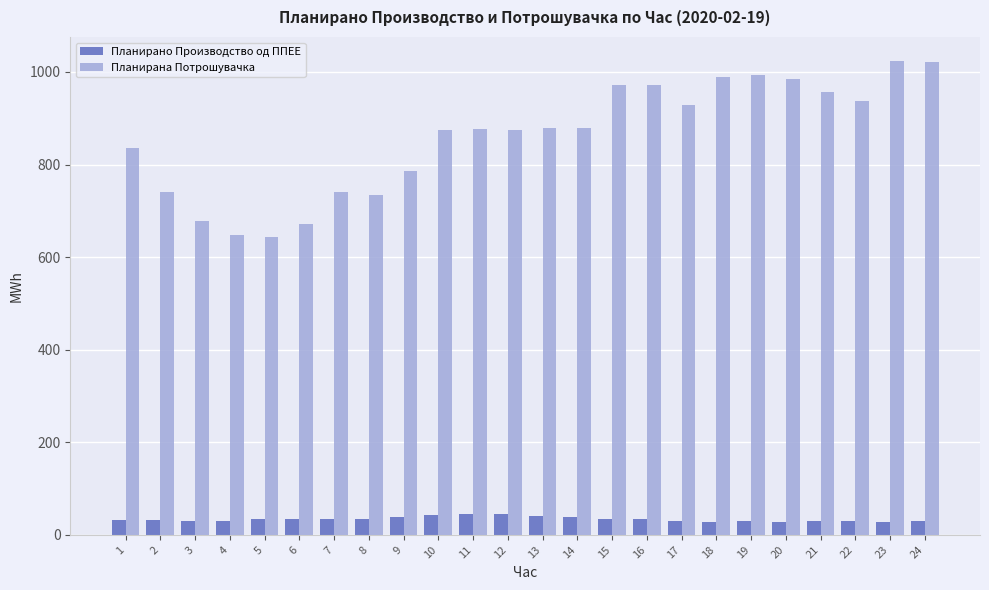

Is the value of Планирано Производство од ППЕЕ at 13 greater than the value of Планирана Потрошувачка at 6?

No